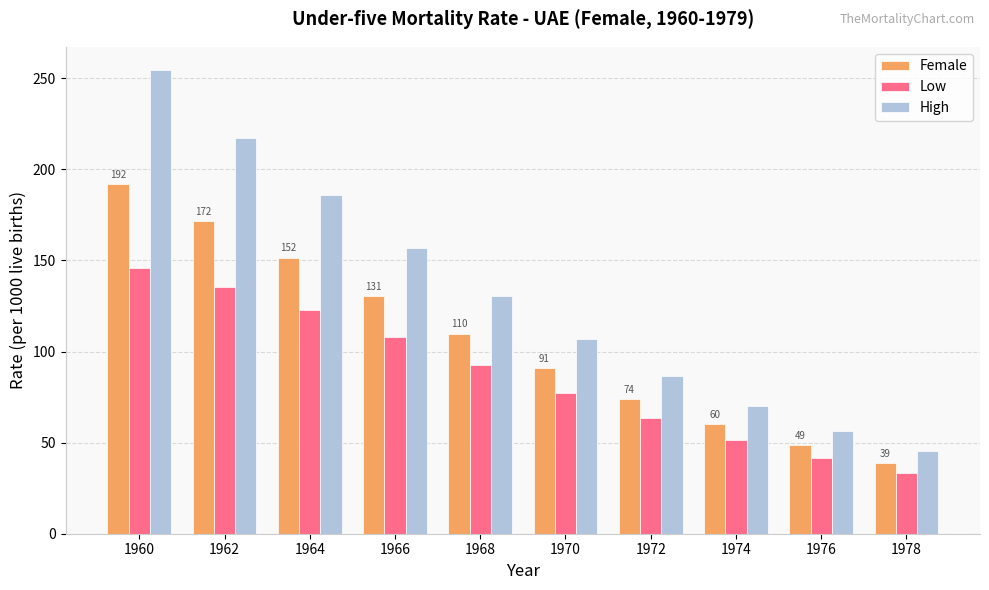

What is the total value across all series at 1976?

146.6